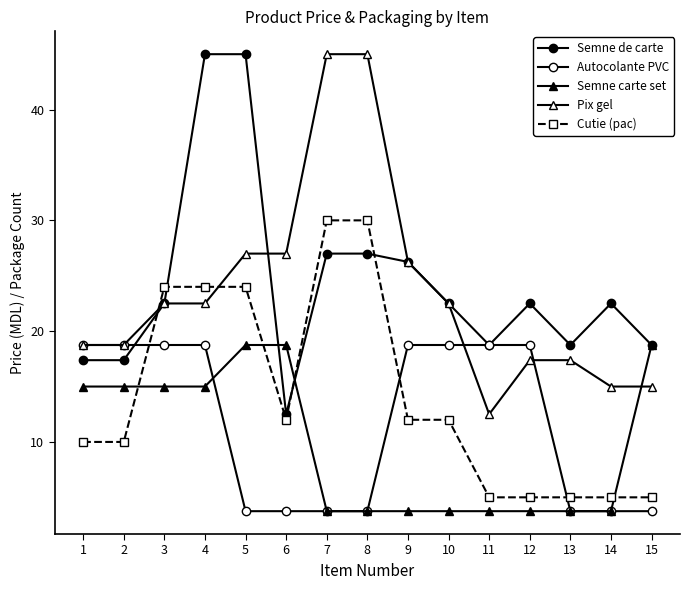

How many categories are shown in the chart?

15